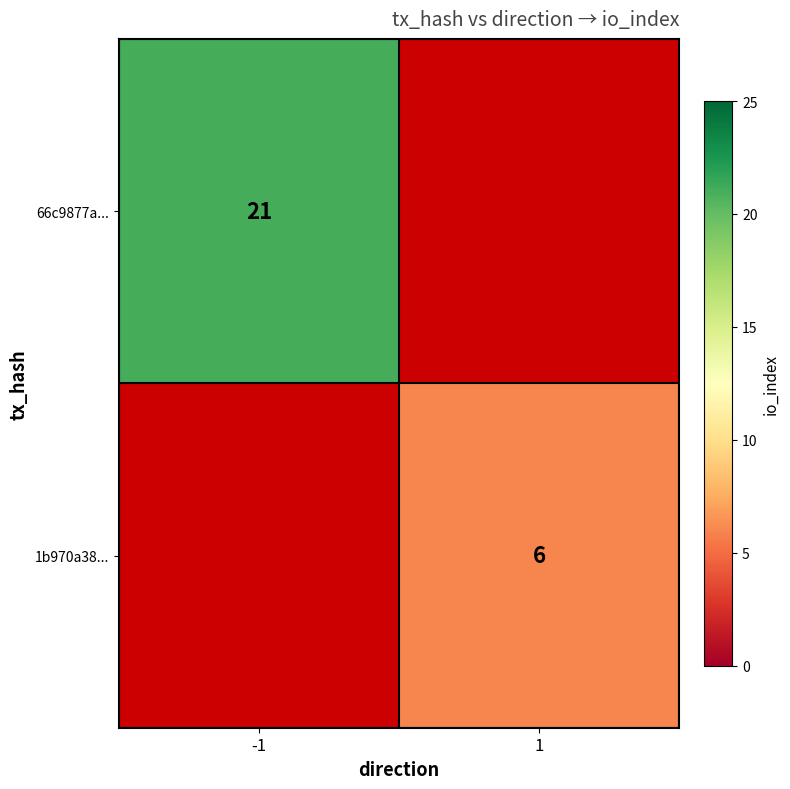

The 1b970a38... series shows 2 at 1. True or false?

False